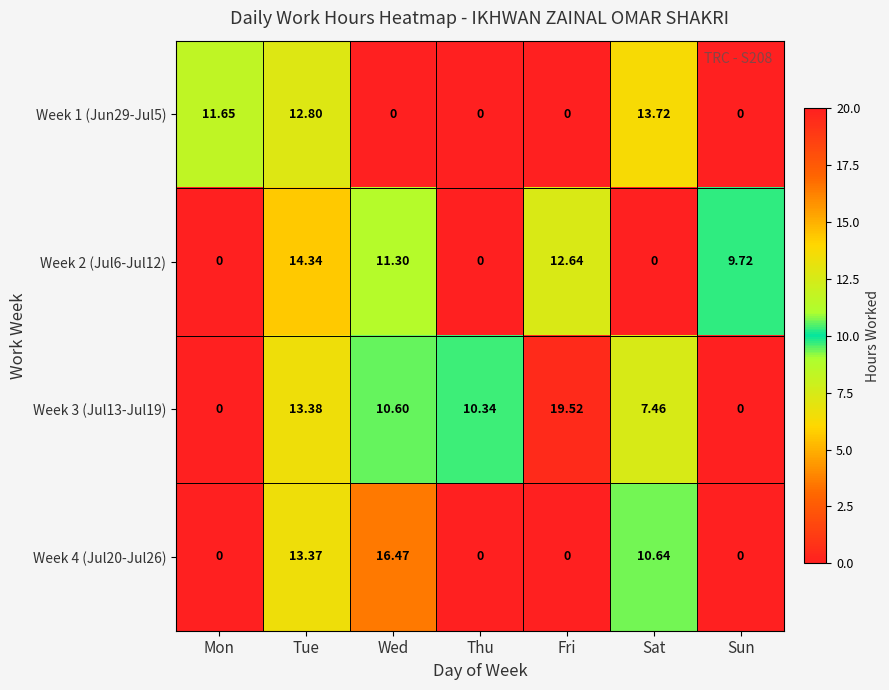

Where is Week 1 (Jun29-Jul5) nearest to the value 6?

Mon